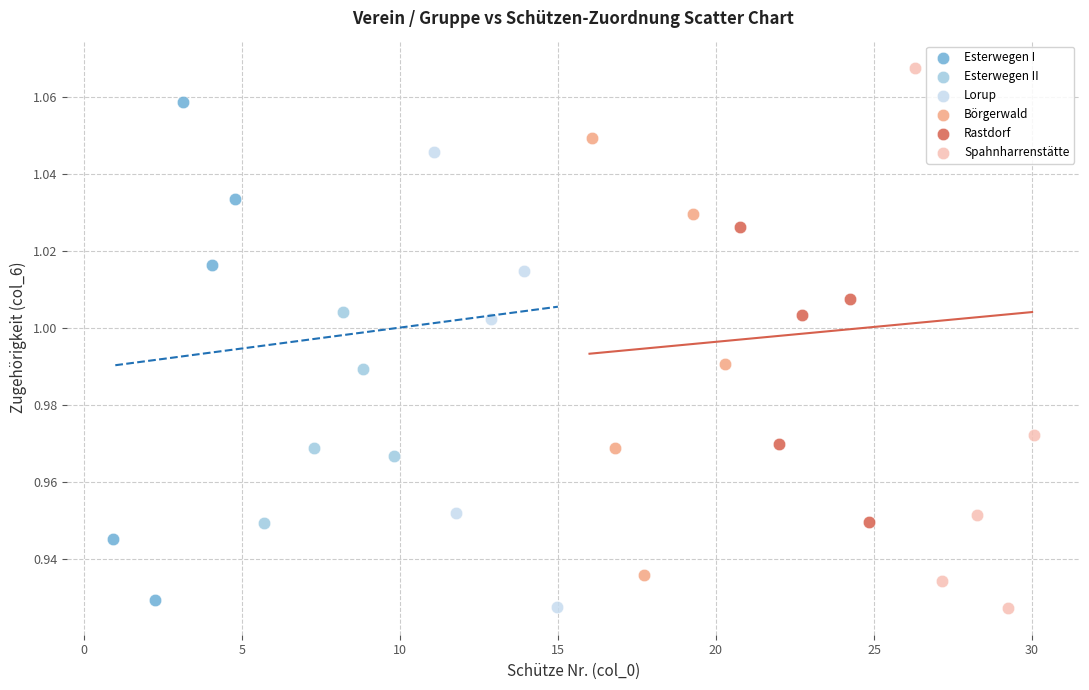

What are all the series names shown in the legend?

Esterwegen I, Esterwegen II, Lorup, Börgerwald, Rastdorf, Spahnharrenstätte